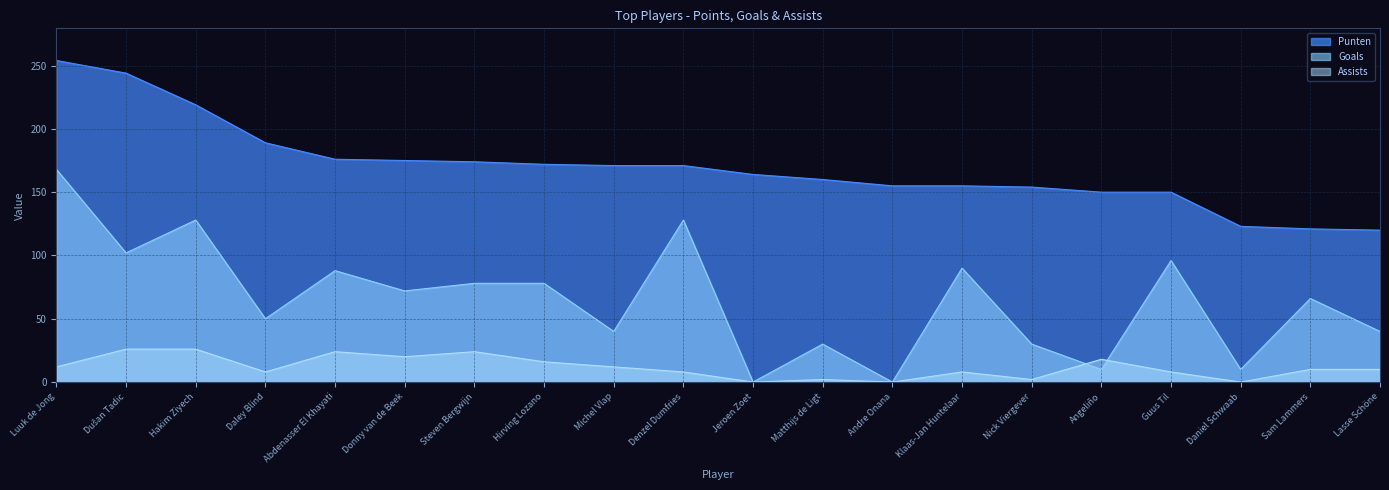

At which category does Assists reach its first local valley?

Daley Blind